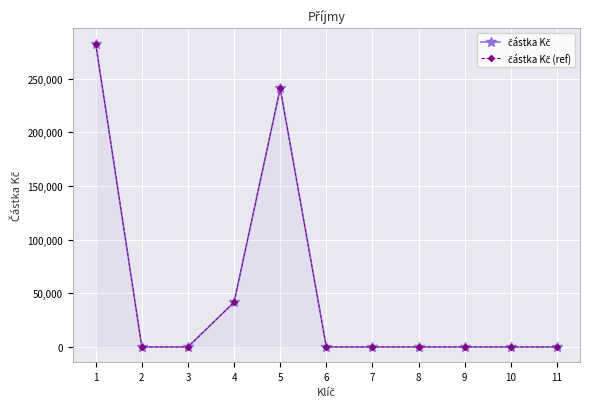

What is the difference between the second highest and minimum values in the částka Kč (ref) series?

241051